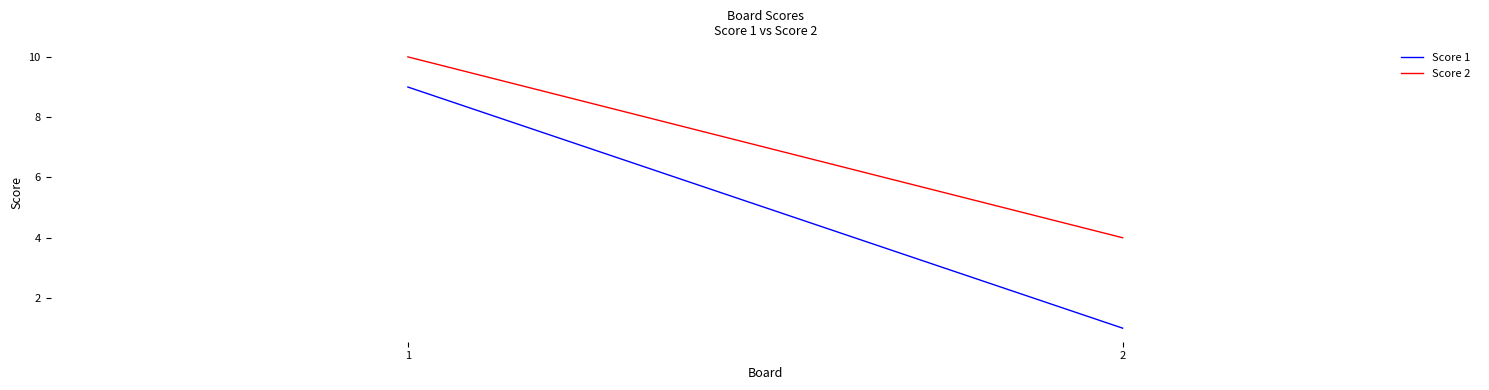

How many series are shown in this chart?

2